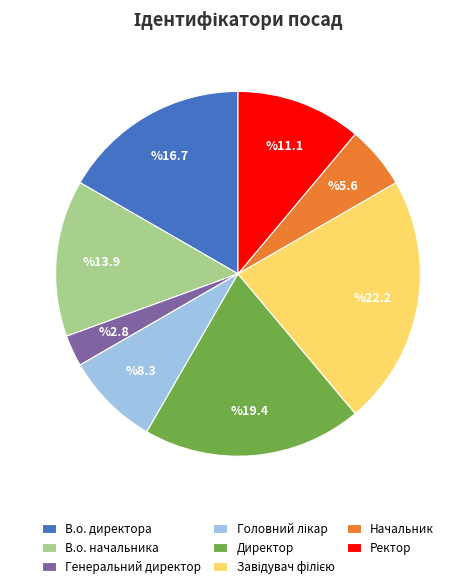

Is it true that Ректор is 11% of the pie?

True